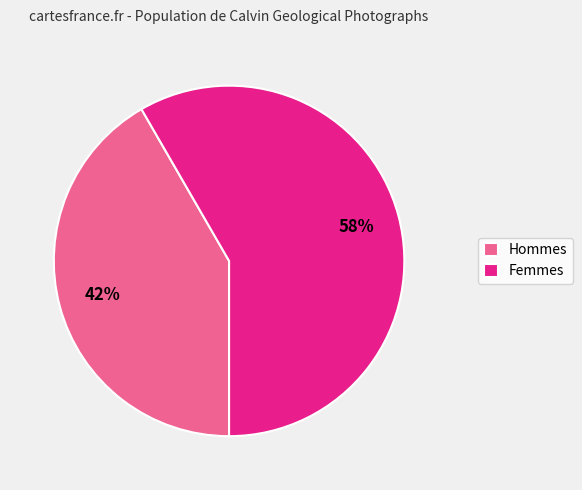

The Femmes slice represents 58% of the pie. True or false?

True